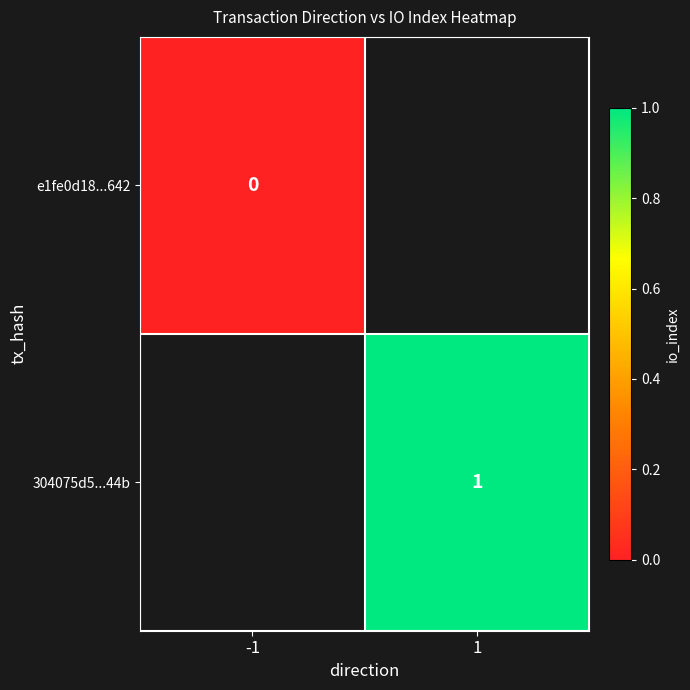

The value of 304075d5...44b at 1 is 2. True or false?

False